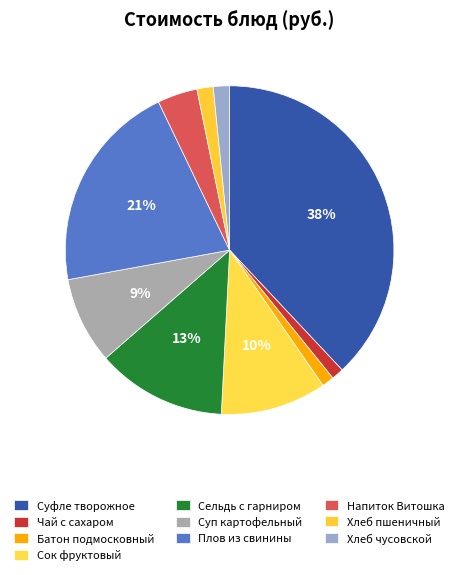

What percentage do Батон подмосковный and Хлеб чусовской together represent?

2.8%